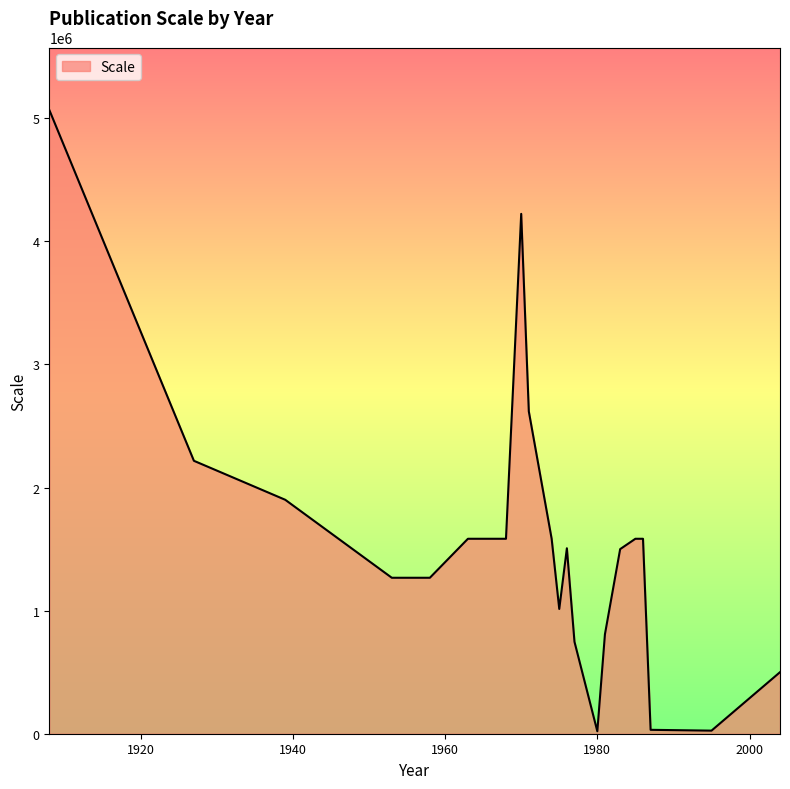

What is the greatest value displayed?

5068800.0